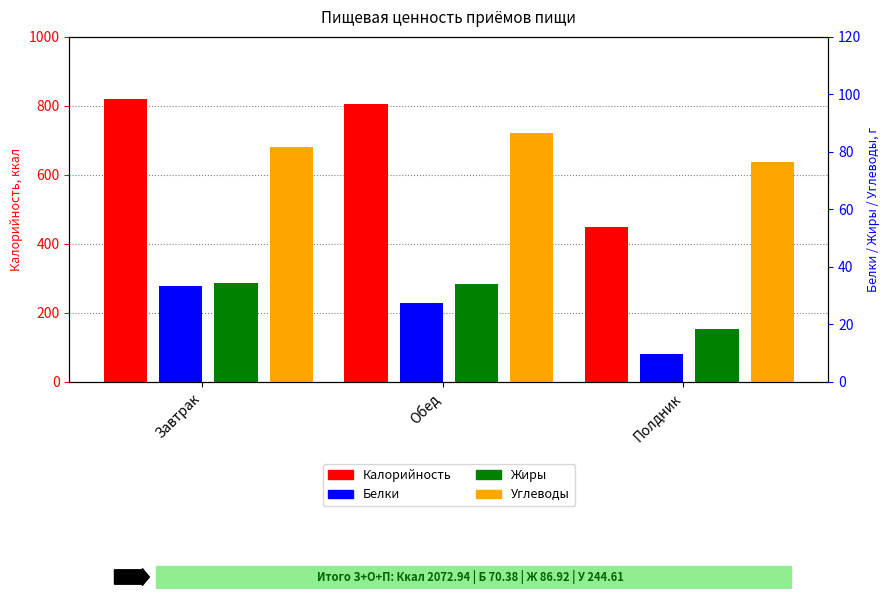

Where does the Жиры series first go above 34?

Завтрак